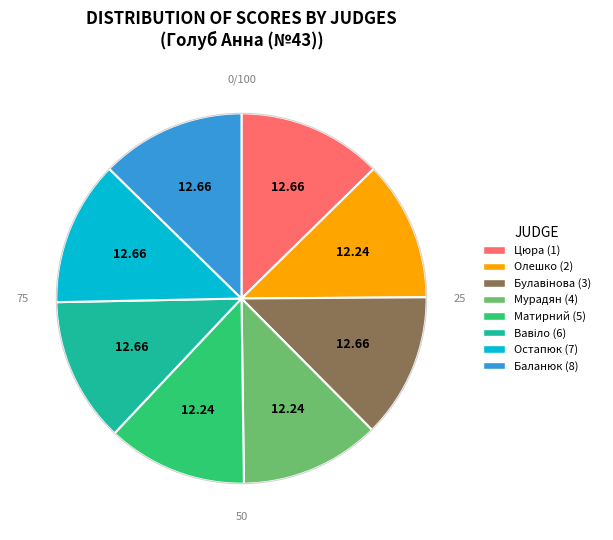

What is the ratio of the value at Цюра (1) to the value at Баланюк (8)?

1.0